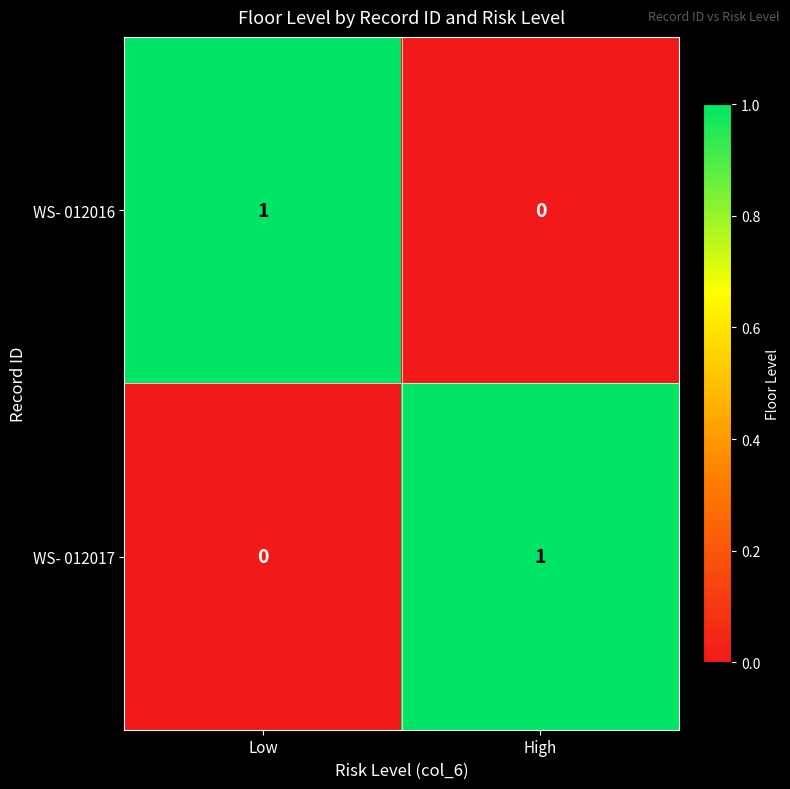

How many categories are shown in the chart?

2